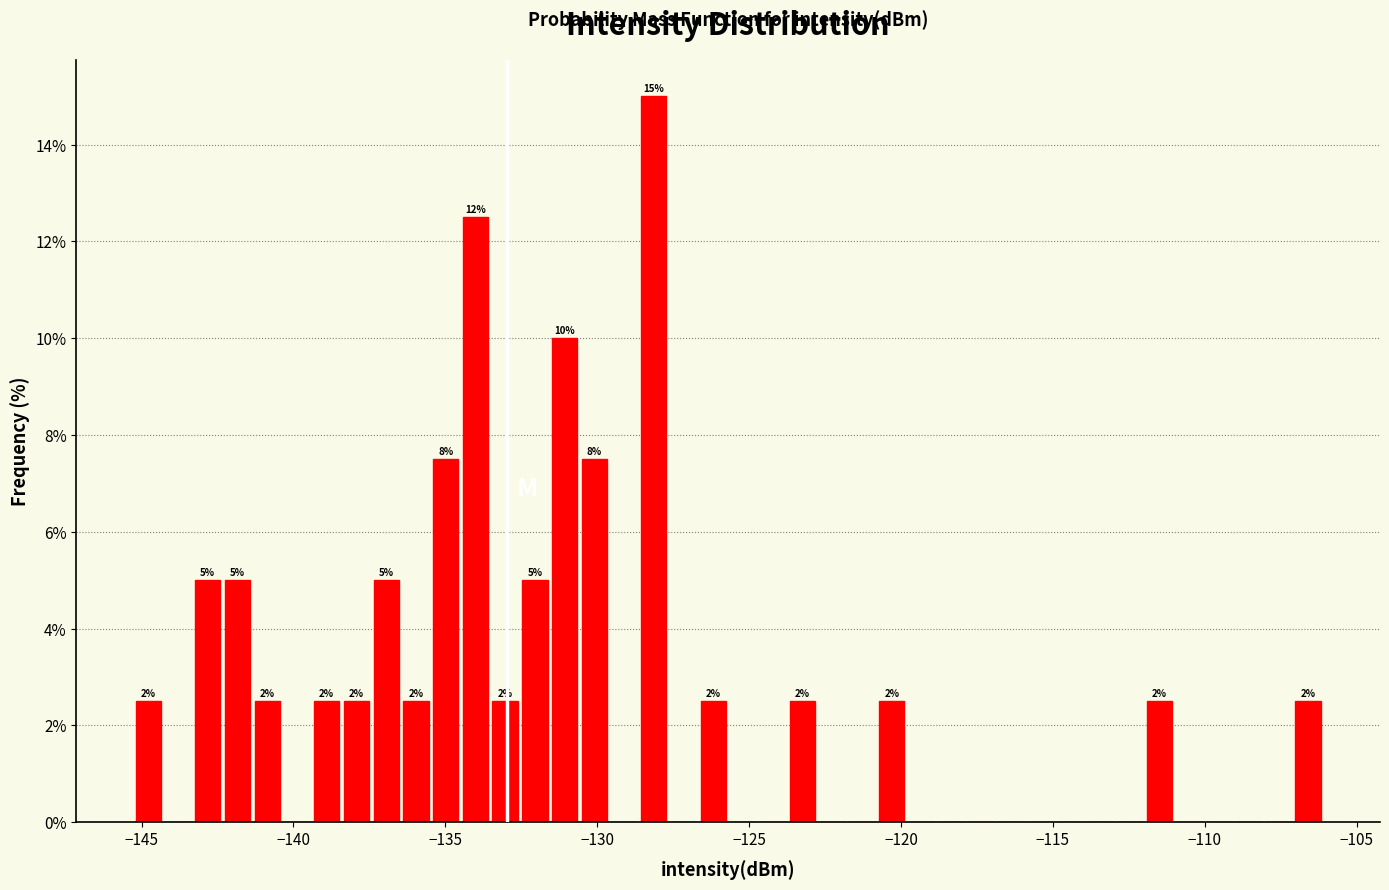

Read against the x-axis, roughly where is the centre of the tallest bar?

-128.0